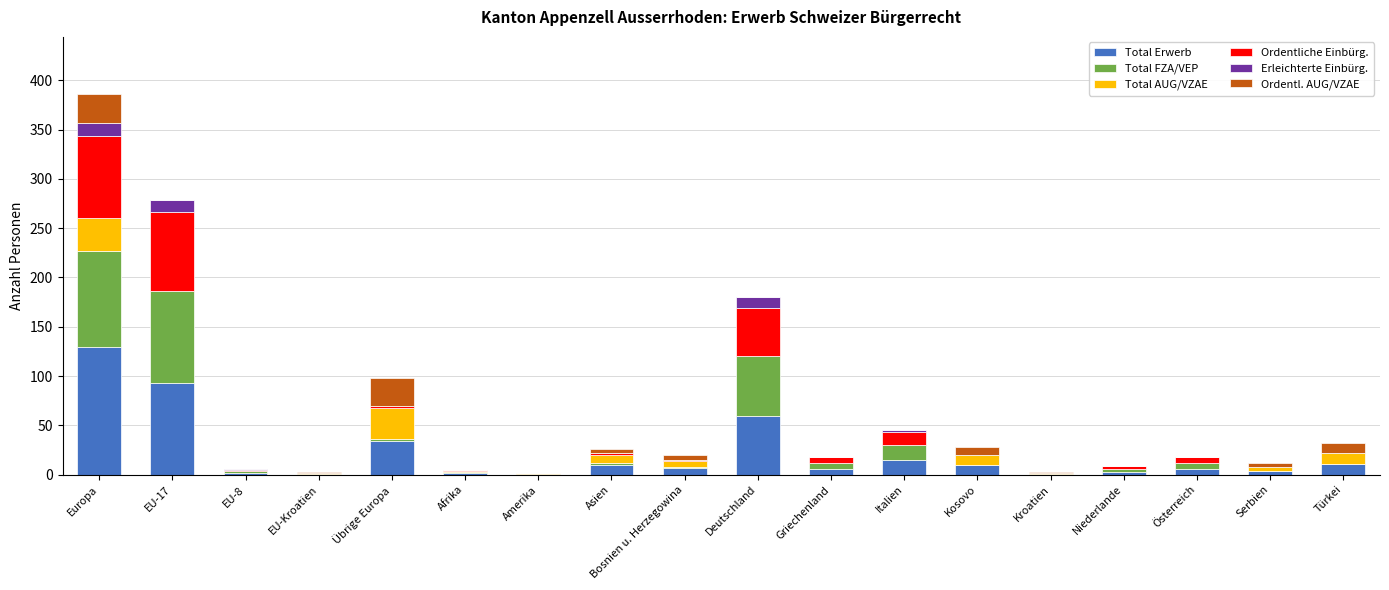

The value of Total Erwerb at Europa is 174. True or false?

False